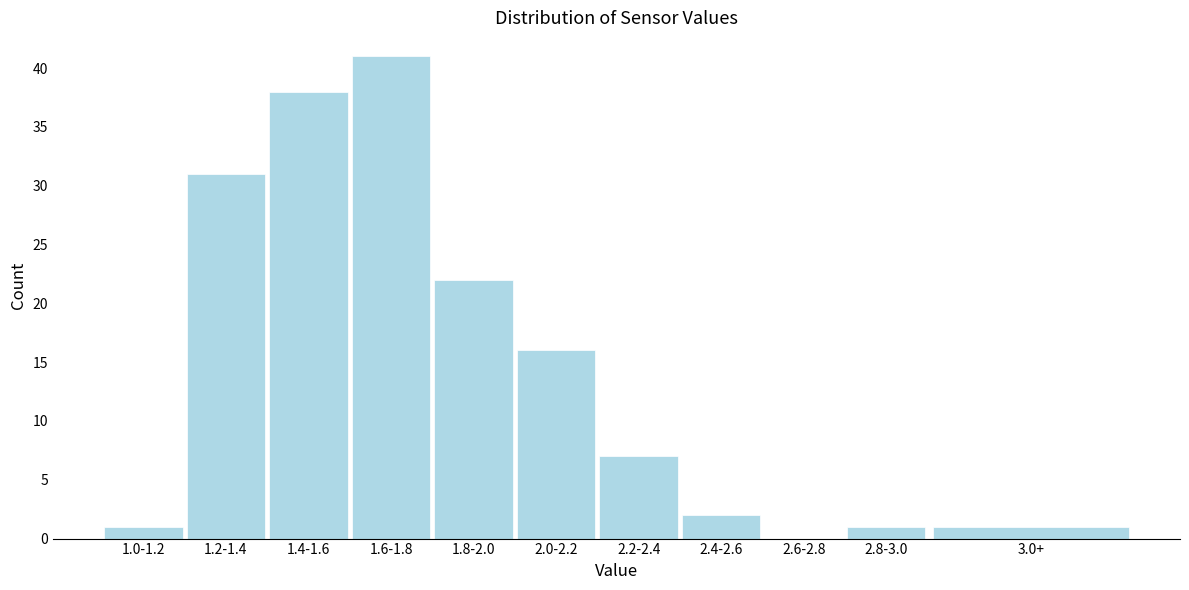

Reading right to left, transcribe all the data shown in this chart.

3.0+=1	2.8-3.0=1	2.6-2.8=0	2.4-2.6=2	2.2-2.4=7	2.0-2.2=16	1.8-2.0=22	1.6-1.8=41	1.4-1.6=38	1.2-1.4=31	1.0-1.2=1